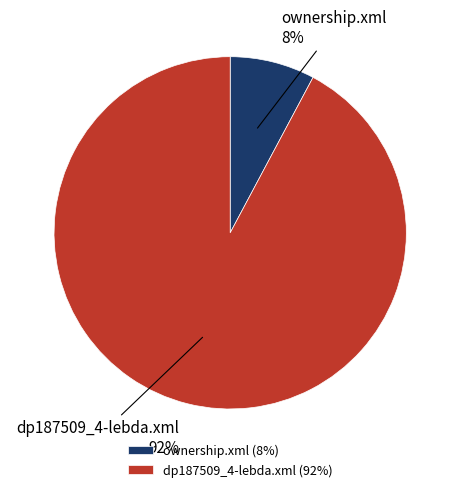

The dp187509_4-lebda.xml slice represents 92% of the pie. True or false?

True